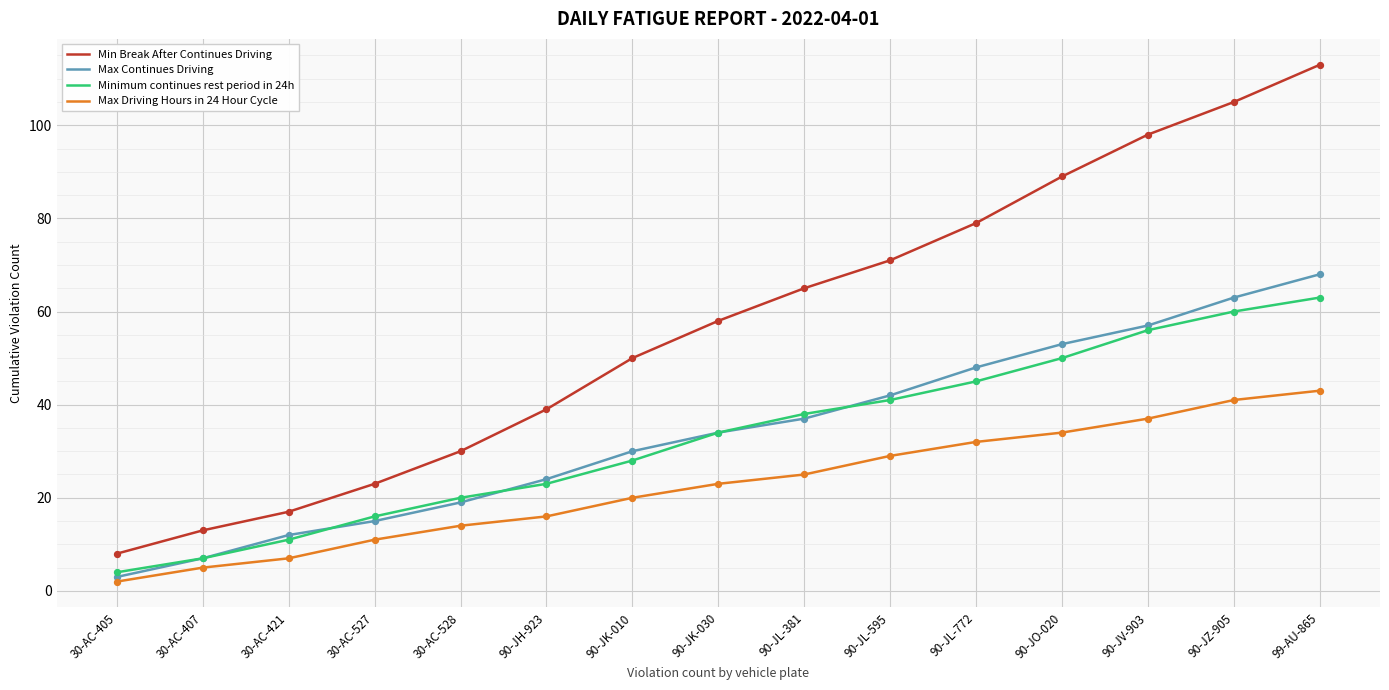

Which series has the largest total across all categories?

Min Break After Continues Driving